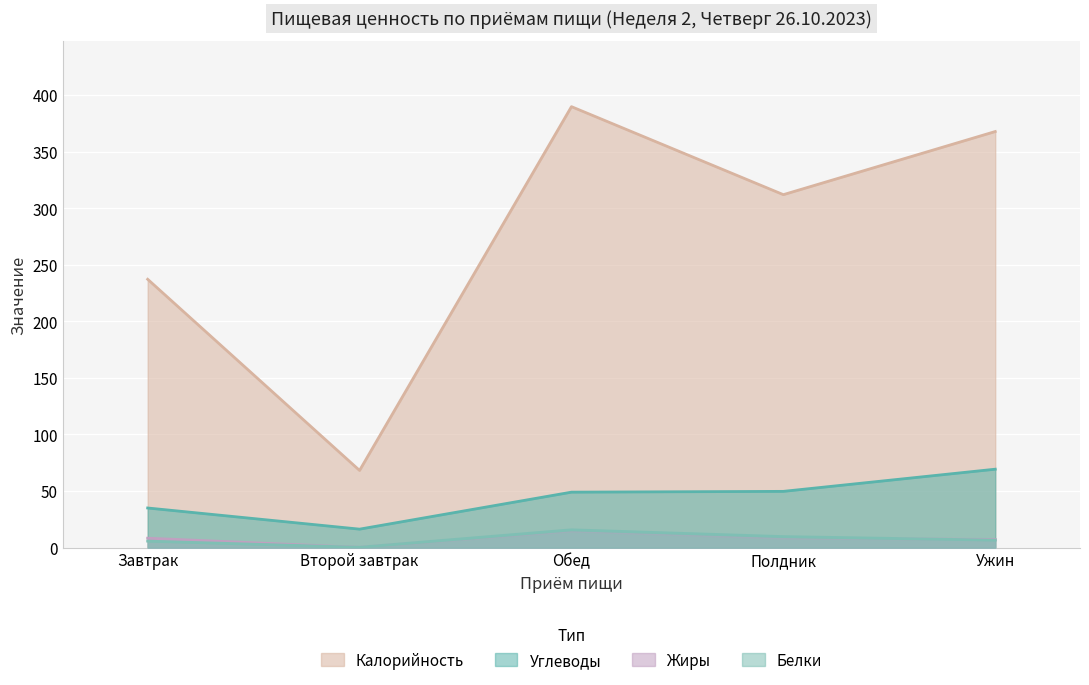

At how many categories does at least one series exceed 201?

4